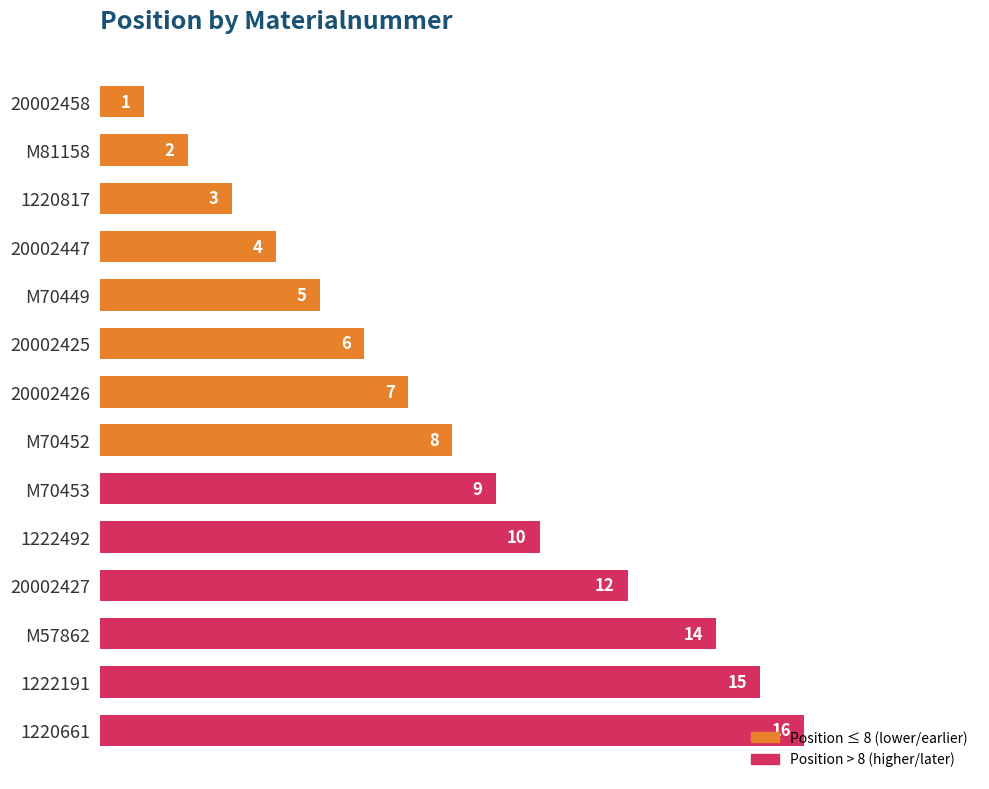

At which label is the value closest to 8?

M70452